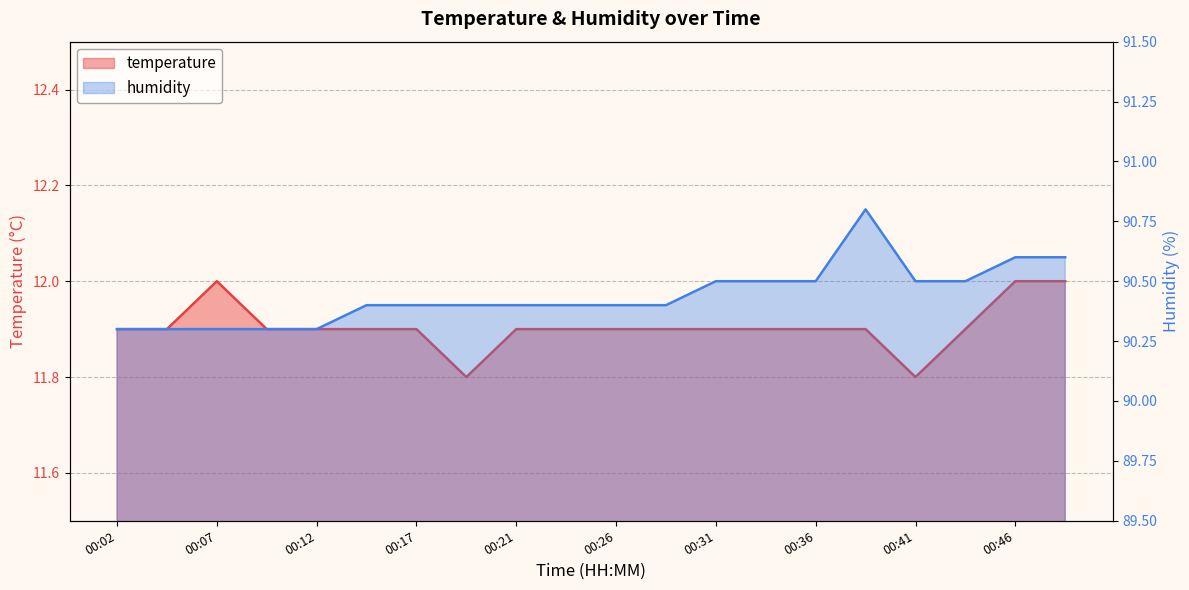

List the series in order of their overall mean, lowest first.

temperature, humidity